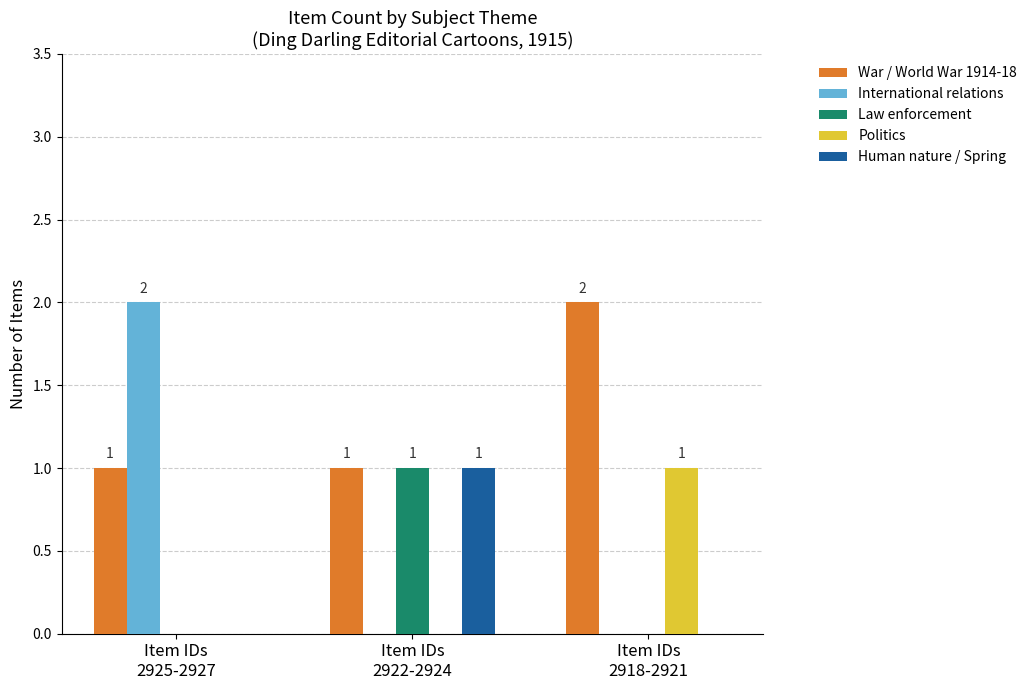

Which series has the largest range (max minus min)?

International relations